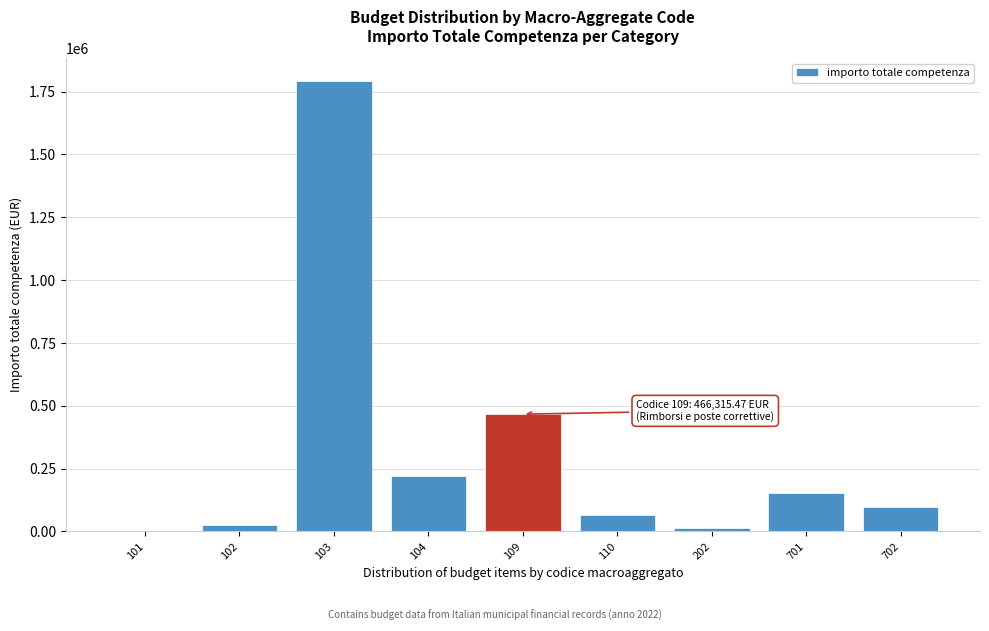

Reading left to right, extract all data points from this chart.

101=1750.0	102=25508.0	103=1793392.0	104=219850.0	109=466315.5	110=65130.2	202=12500.0	701=154500.0	702=95500.0